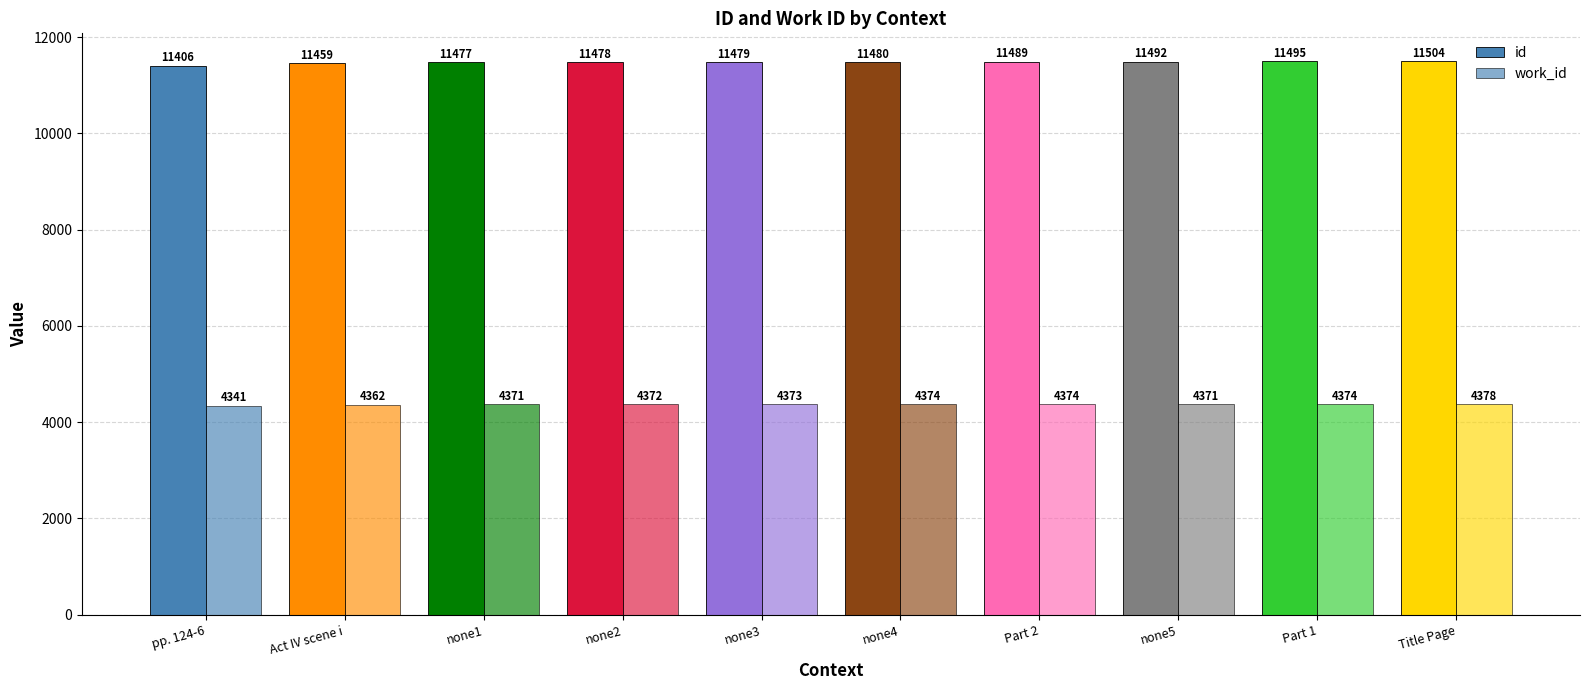

How many groups of bars are there?

10